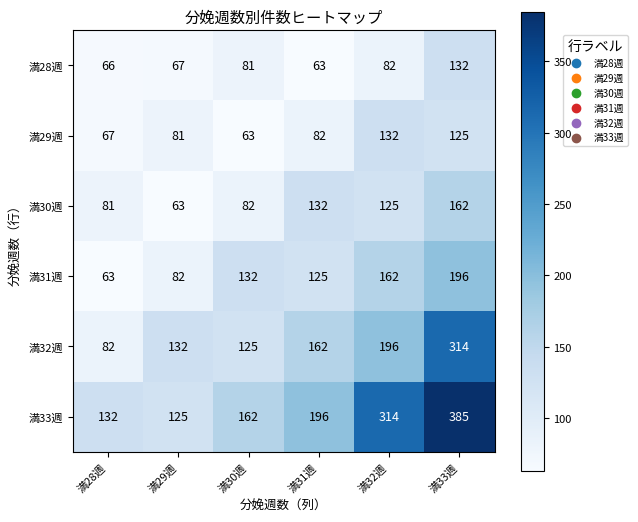

What is the maximum value shown in the chart?

385